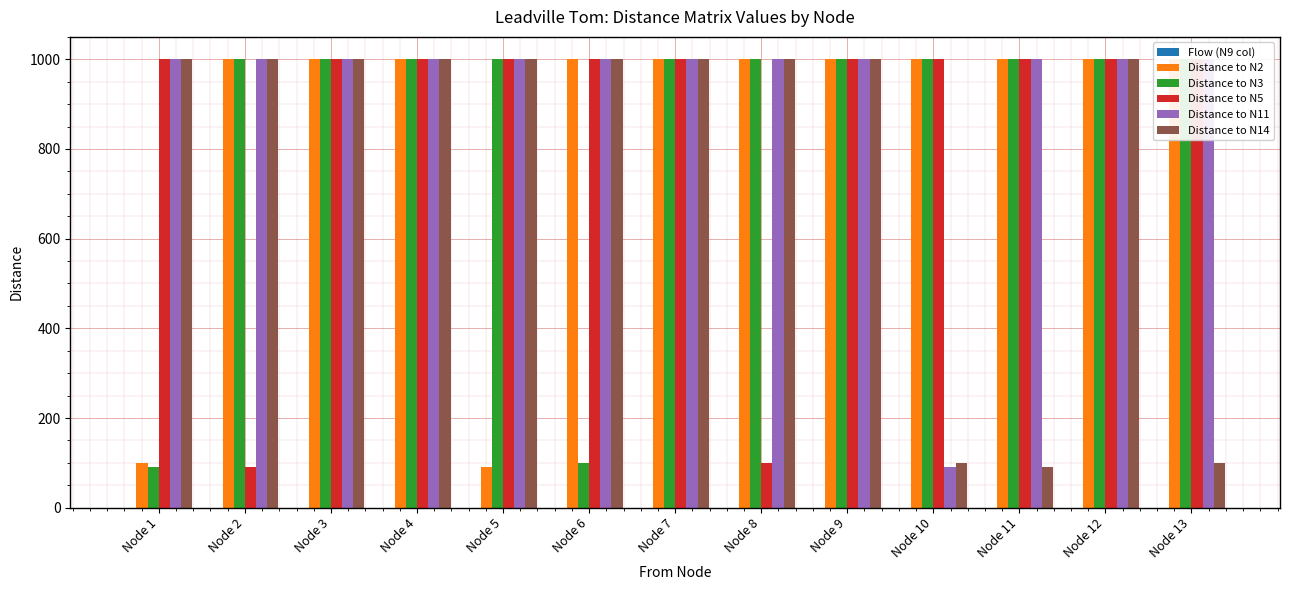

Reading left to right, list all the values displayed in this chart.

Flow (N9 col): 0	0	0	0	0	0	0	0	0	0	0	0	0
Distance to N2: 100	1000	1000	1000	90	1000	1000	1000	1000	1000	1000	1000	1000
Distance to N3: 90	1000	1000	1000	1000	100	1000	1000	1000	1000	1000	1000	1000
Distance to N5: 1000	90	1000	1000	1000	1000	1000	100	1000	1000	1000	1000	1000
Distance to N11: 1000	1000	1000	1000	1000	1000	1000	1000	1000	90	1000	1000	1000
Distance to N14: 1000	1000	1000	1000	1000	1000	1000	1000	1000	100	90	1000	100